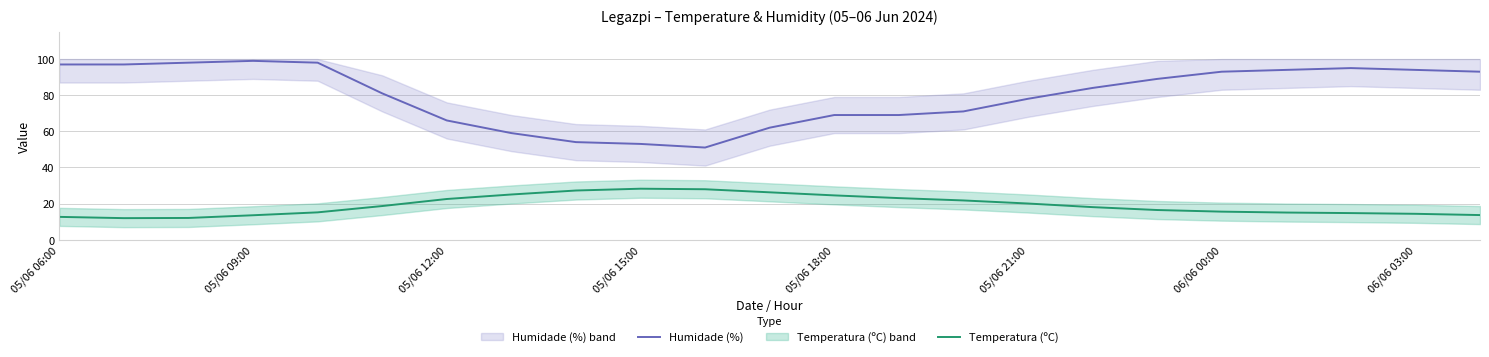

At how many categories does at least one series exceed 35?

23